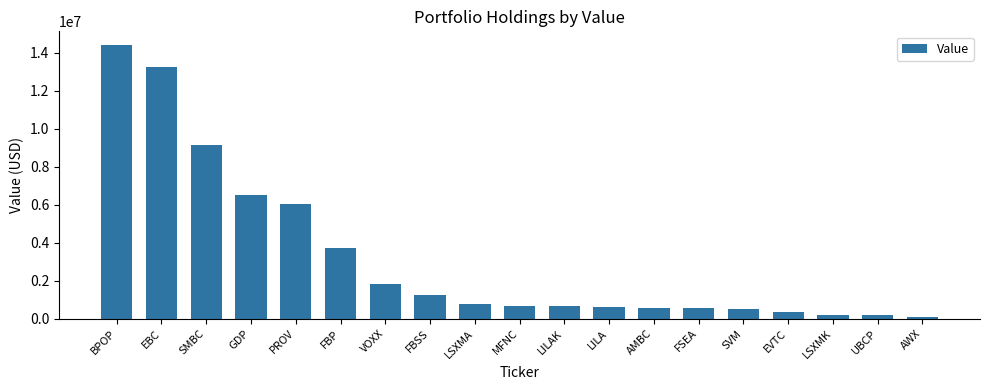

Are the bars horizontal?

No